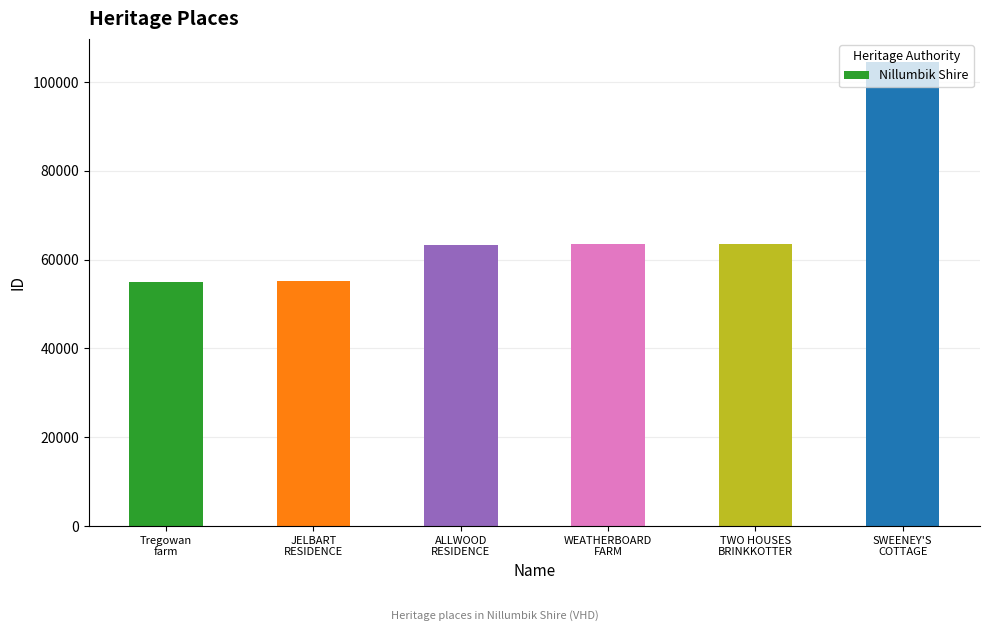

Count the number of categories in the chart.

6